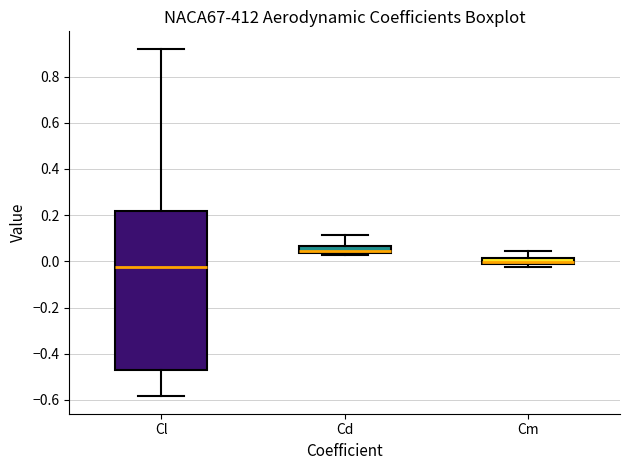

Which box has the lowest median line?

Cl